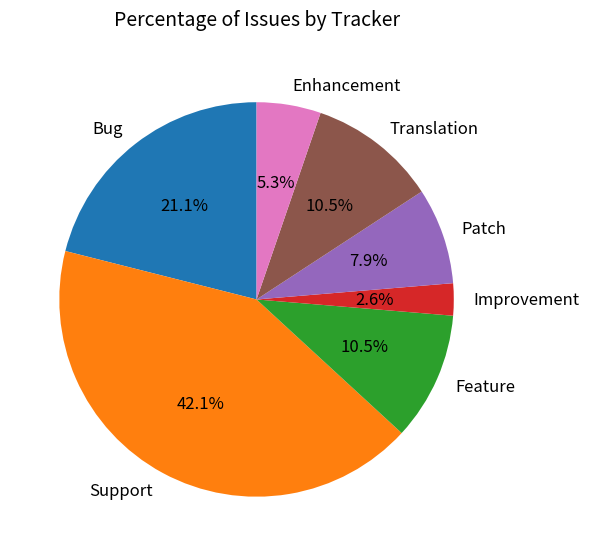

Which category has the smallest portion of the pie?

Improvement